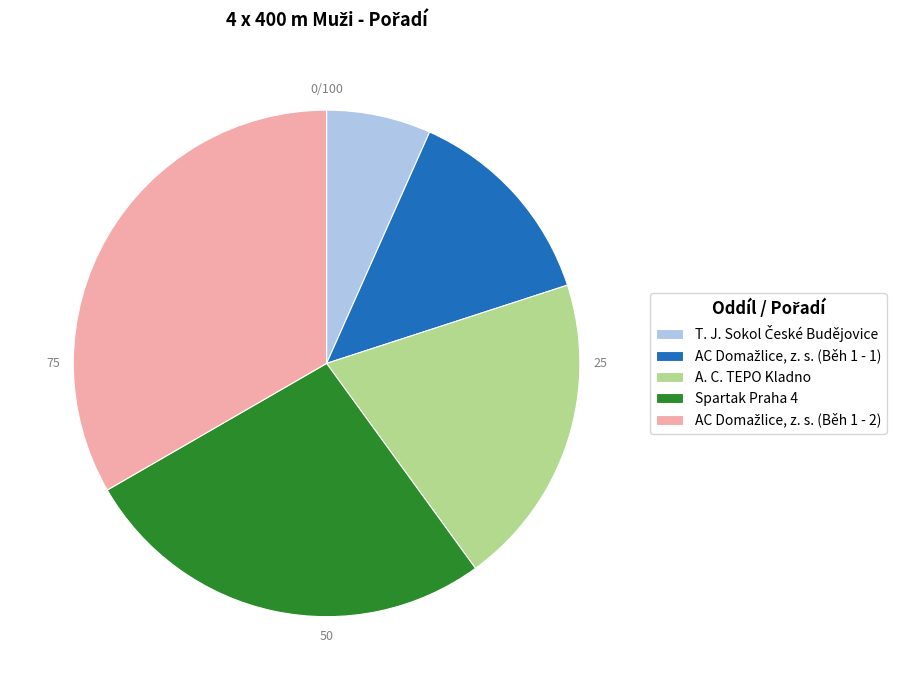

The A. C. TEPO Kladno slice represents 10% of the pie. True or false?

False